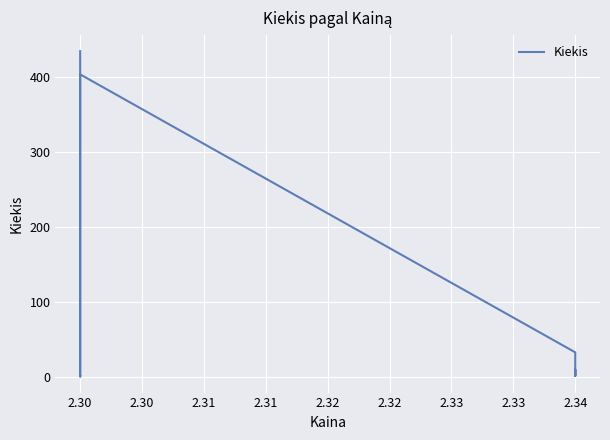

What is the difference between the maximum and minimum values?

434